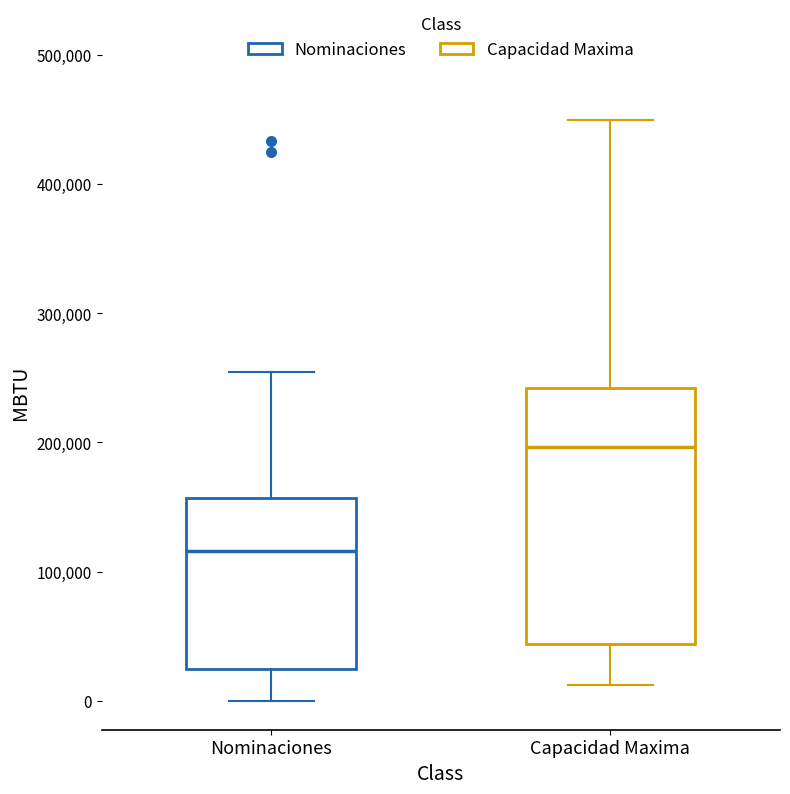

Reading left to right, read every box against the y-axis: the position of its median line, the range the box covers, and the ends of its whiskers. The values are not printed on the chart, so give them approximately, as read against the axis.

Nominaciones: median 120000, box 20000 to 160000, whiskers 0 to 250000
Capacidad Maxima: median 200000, box 40000 to 240000, whiskers 10000 to 450000